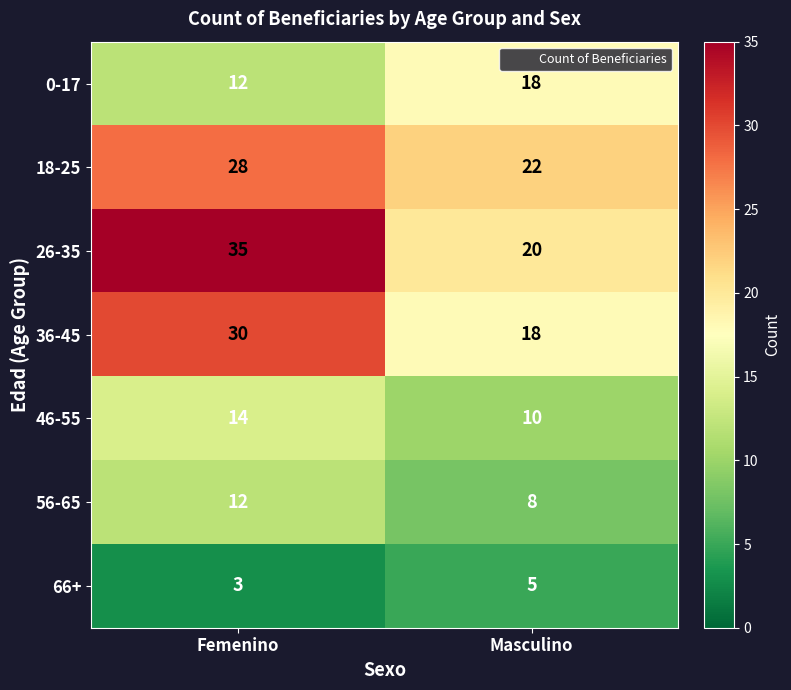

At which category is the sum across all series the highest?

Femenino